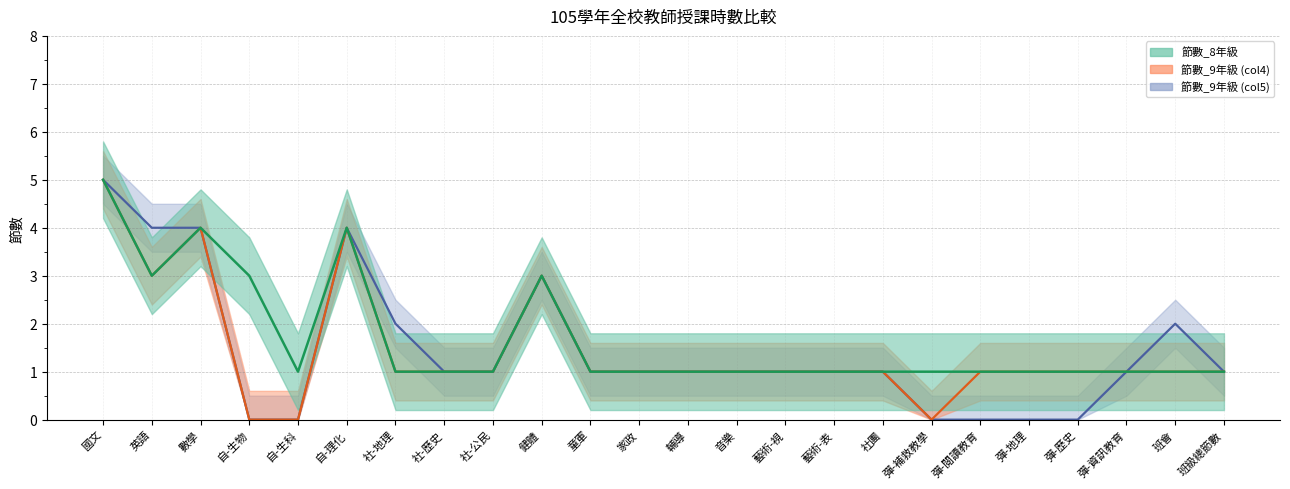

Between 社-歷史 and 班級總節數, which series saw the biggest shift?

節數_8年級